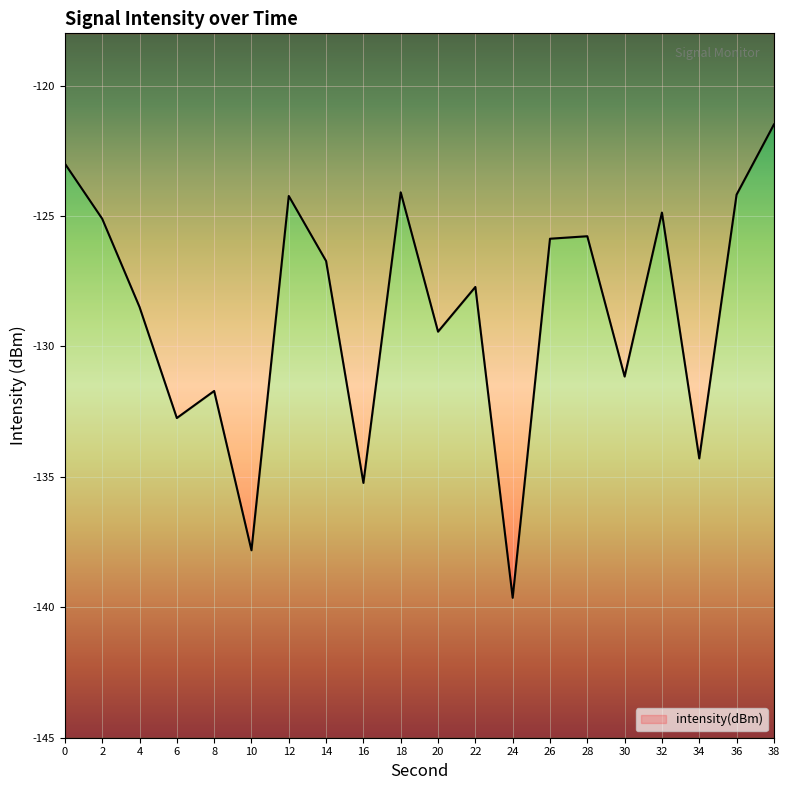

List the labels in order of value, largest first.

38, 0, 18, 36, 12, 32, 2, 28, 26, 14, 22, 4, 20, 30, 8, 6, 34, 16, 10, 24